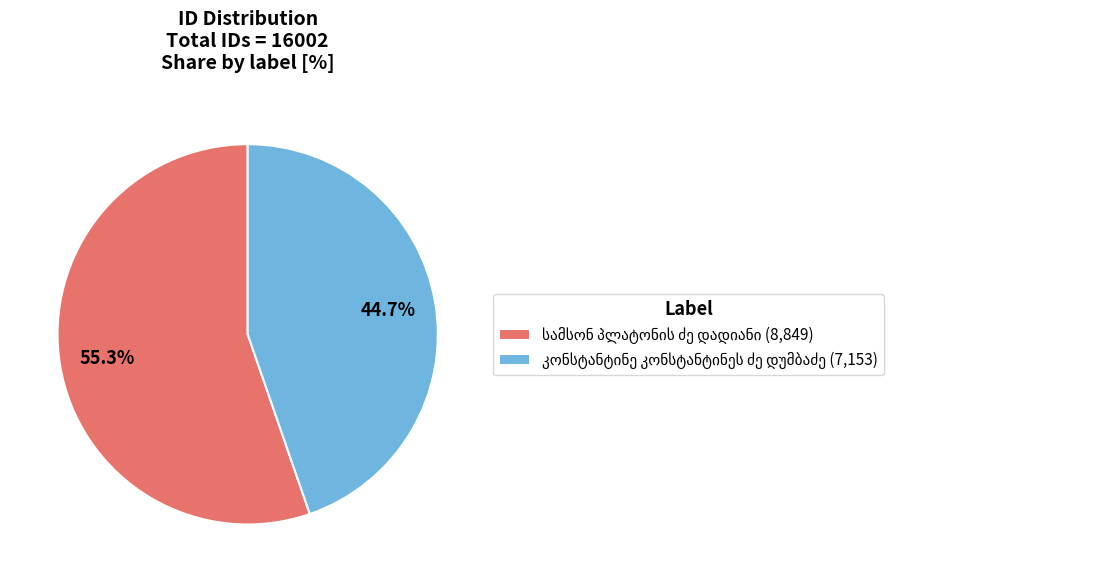

Does any single category account for the majority?

Yes